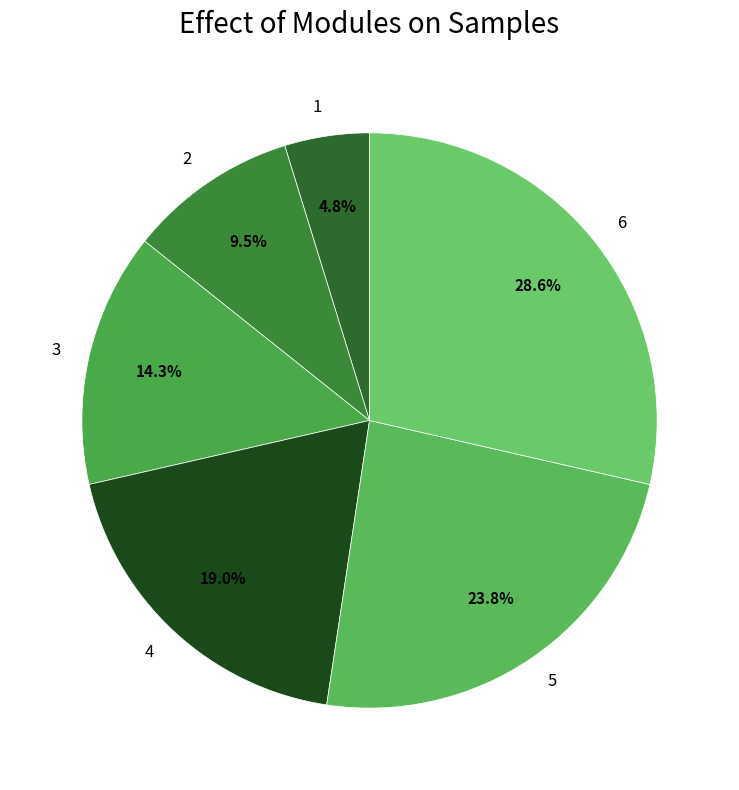

To the nearest percent, what is the difference between the 4 and 6 slice percentages?

10%